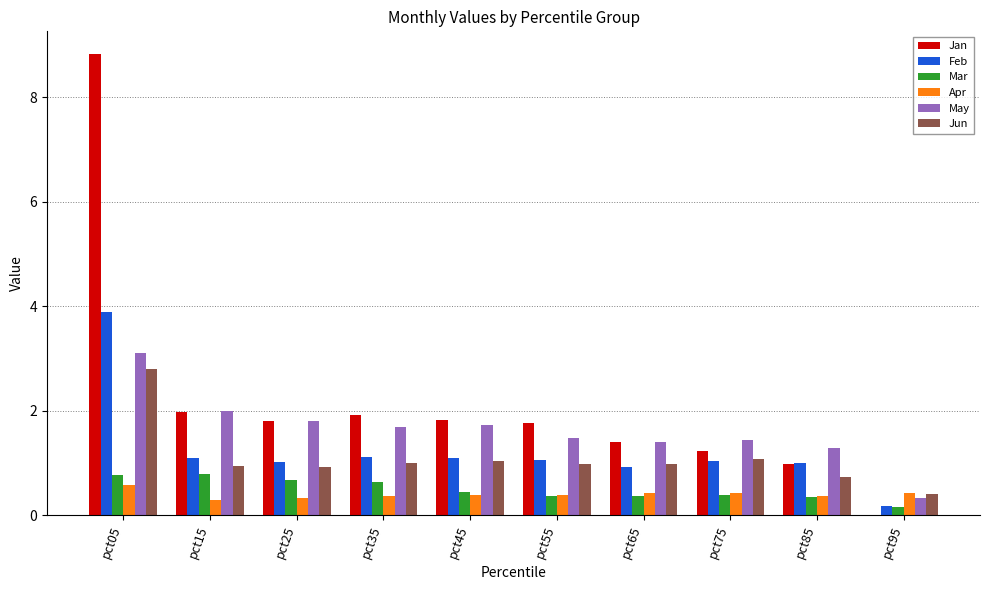

Are the bars grouped side by side (vs. stacked)?

Yes